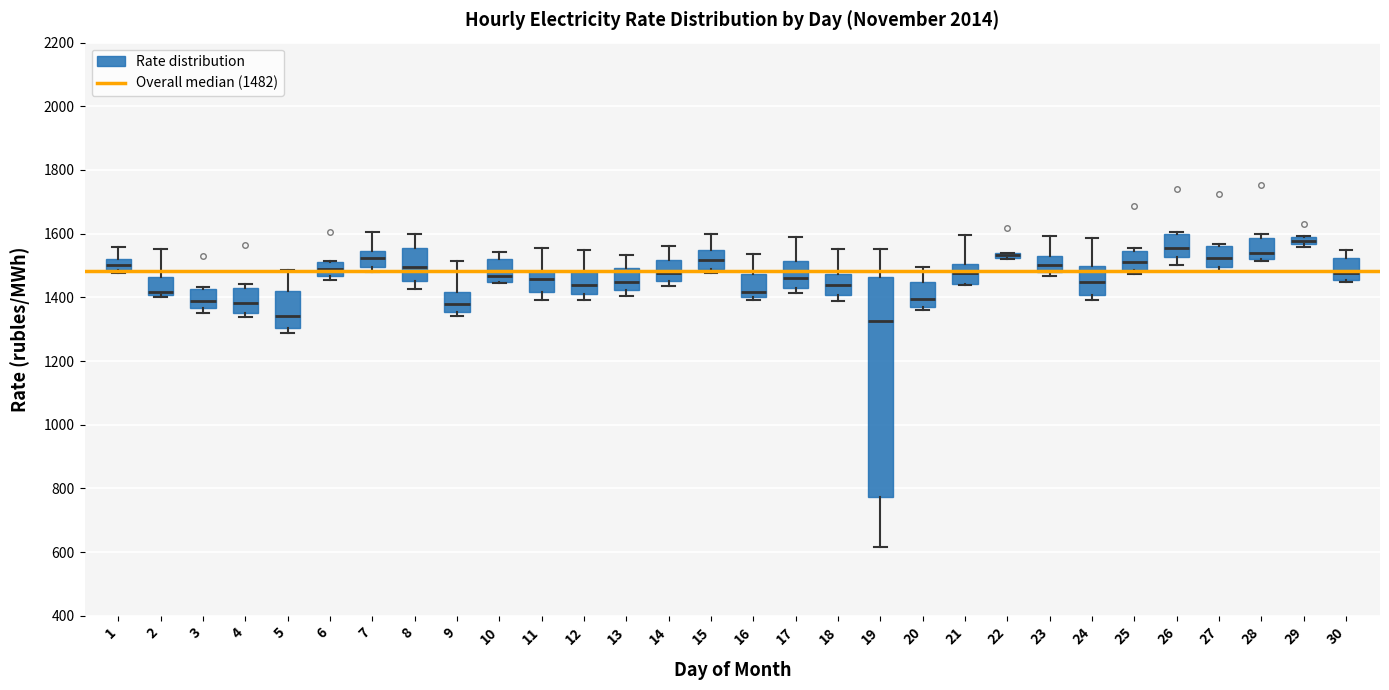

Where is the lower edge of the box at x = 21 on the y-axis? The values are not printed on the chart, so give them approximately, as read against the axis.

1440